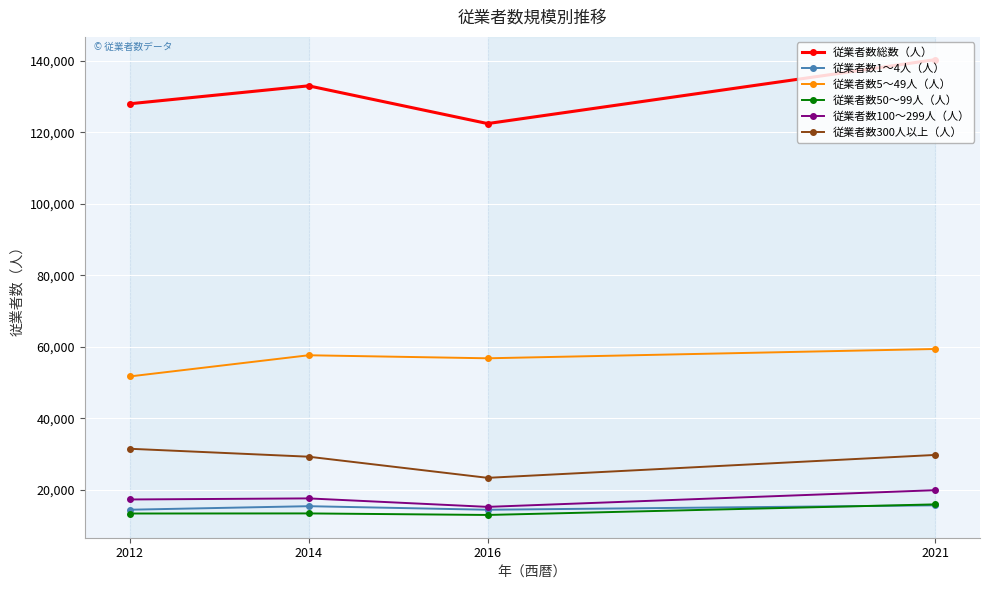

What is the value of the 従業者数50～99人（人） point at the 2nd from the left?

13330